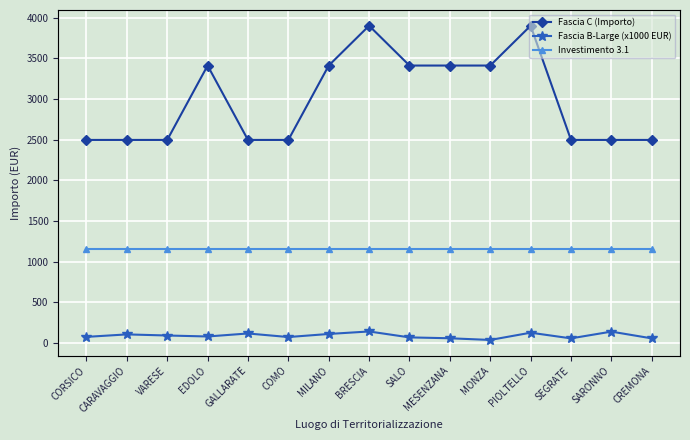

True or false: Fascia C (Importo) and Fascia B-Large (x1000 EUR) intersect in this chart.

False